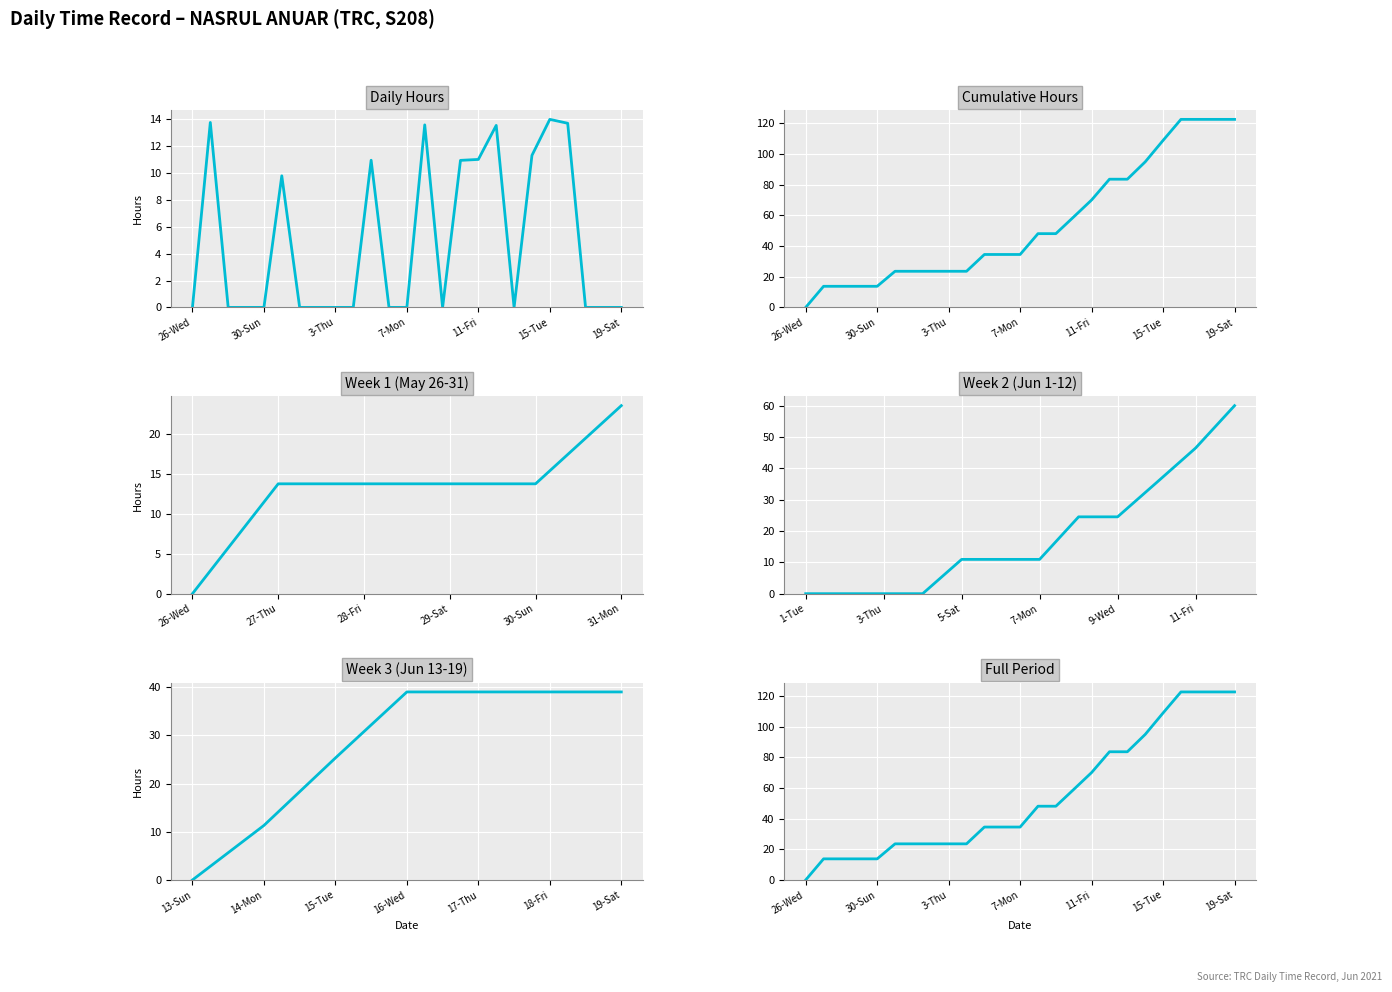

Which has a higher value, 12-Sat or 15-Tue?

15-Tue